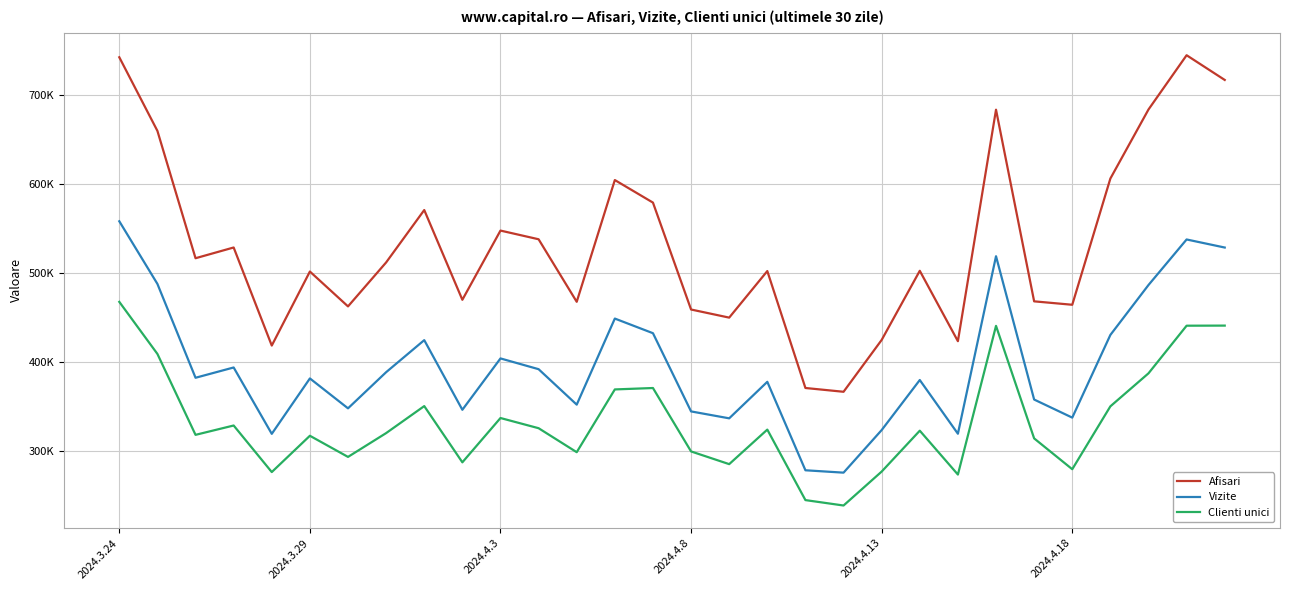

At which label is Vizite closest to 416839?

8